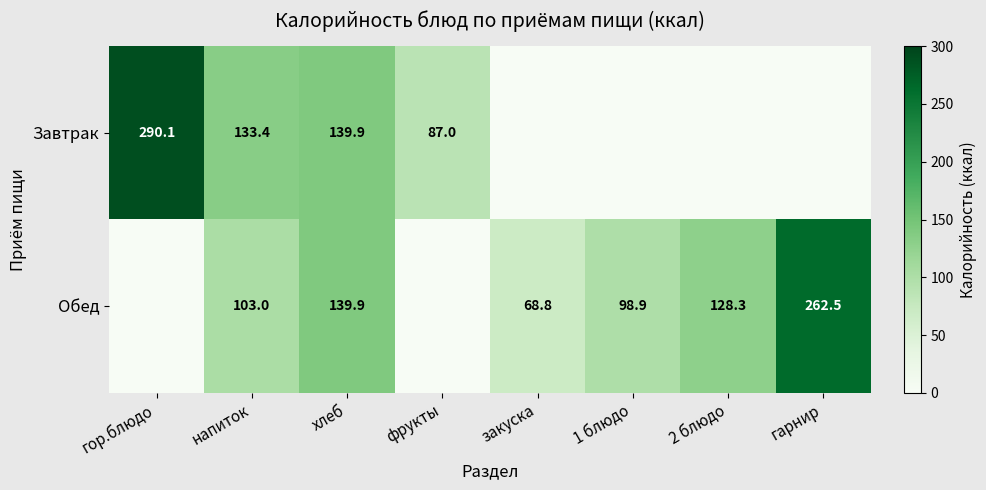

The Завтрак series shows 139.9 at хлеб. True or false?

True